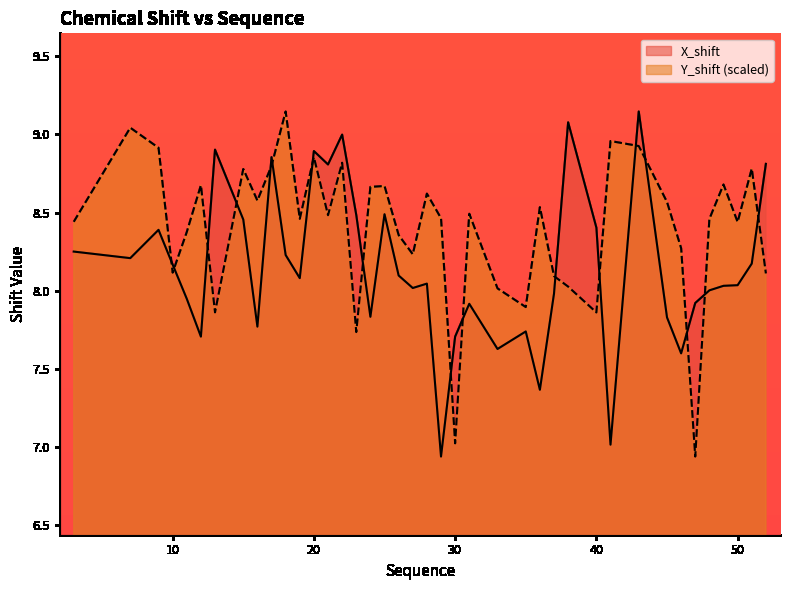

Rank the categories by X_shift value from highest to lowest.

43, 38, 22, 13, 20, 17, 52, 21, 25, 23, 15, 40, 9, 3, 18, 7, 51, 10, 26, 19, 28, 50, 49, 27, 48, 37, 11, 47, 31, 24, 45, 16, 35, 12, 30, 33, 46, 36, 41, 29